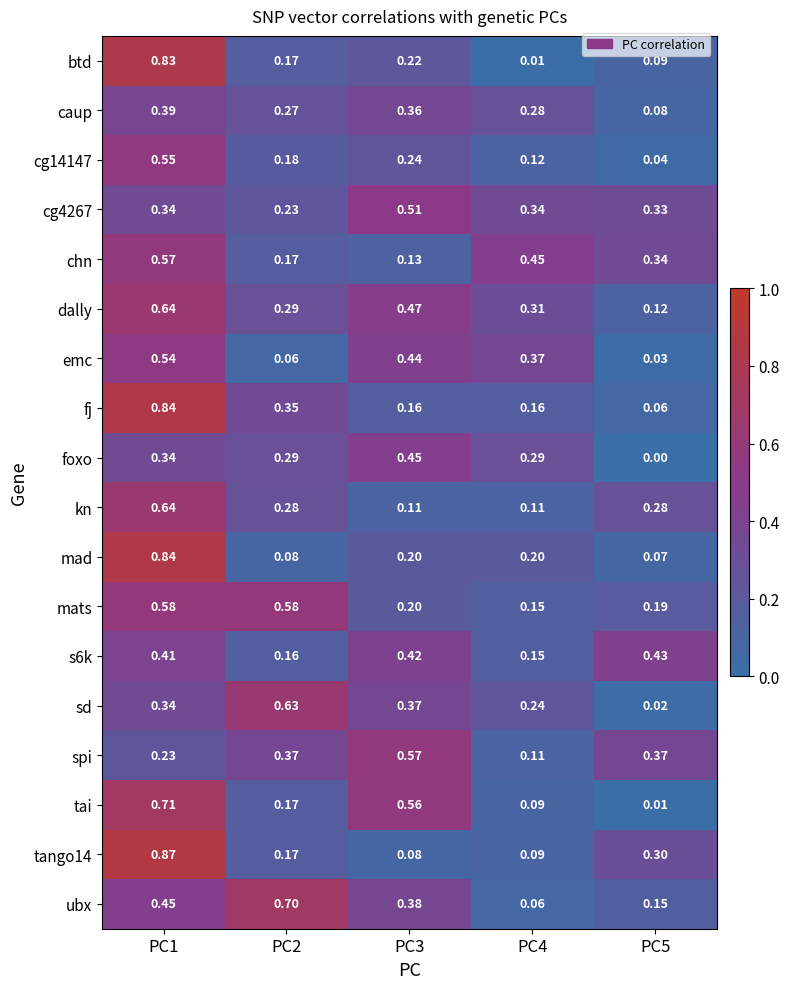

Between PC2 and PC3, which series saw the biggest shift?

tai